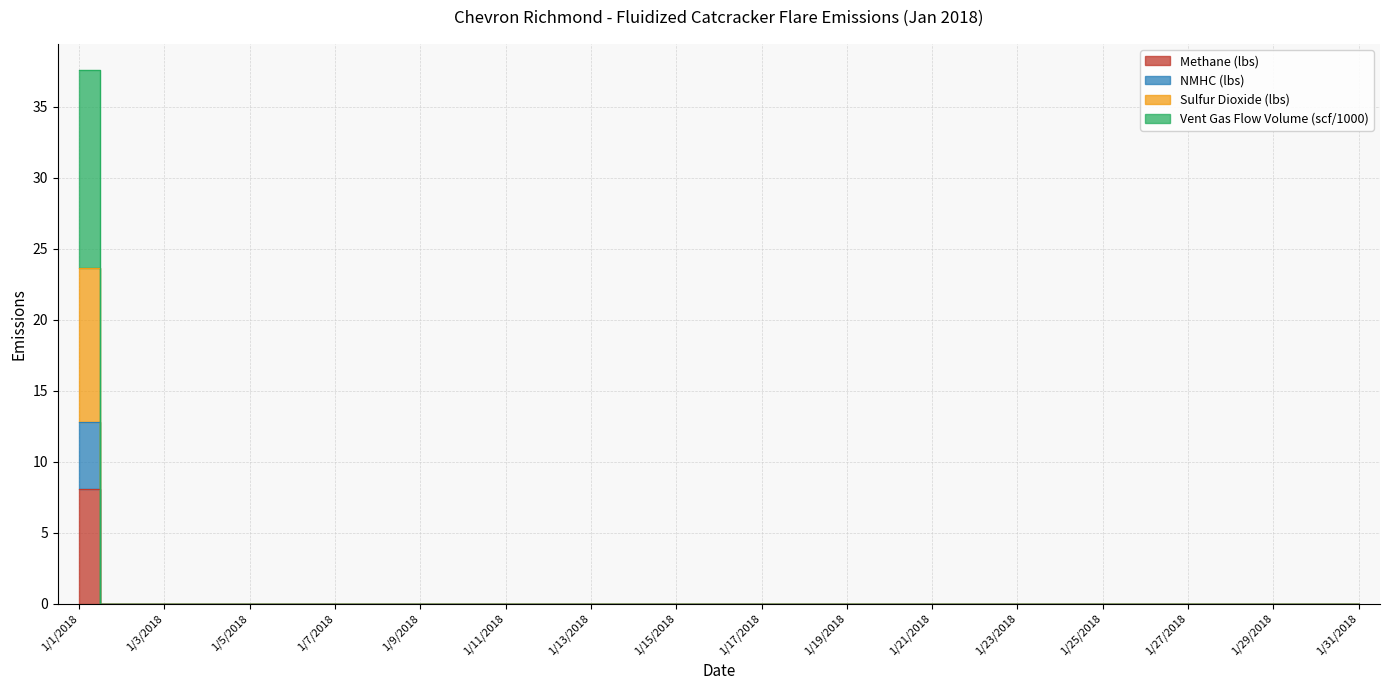

The value of Sulfur Dioxide (lbs) at 1/2/2018 is 0.0. True or false?

True